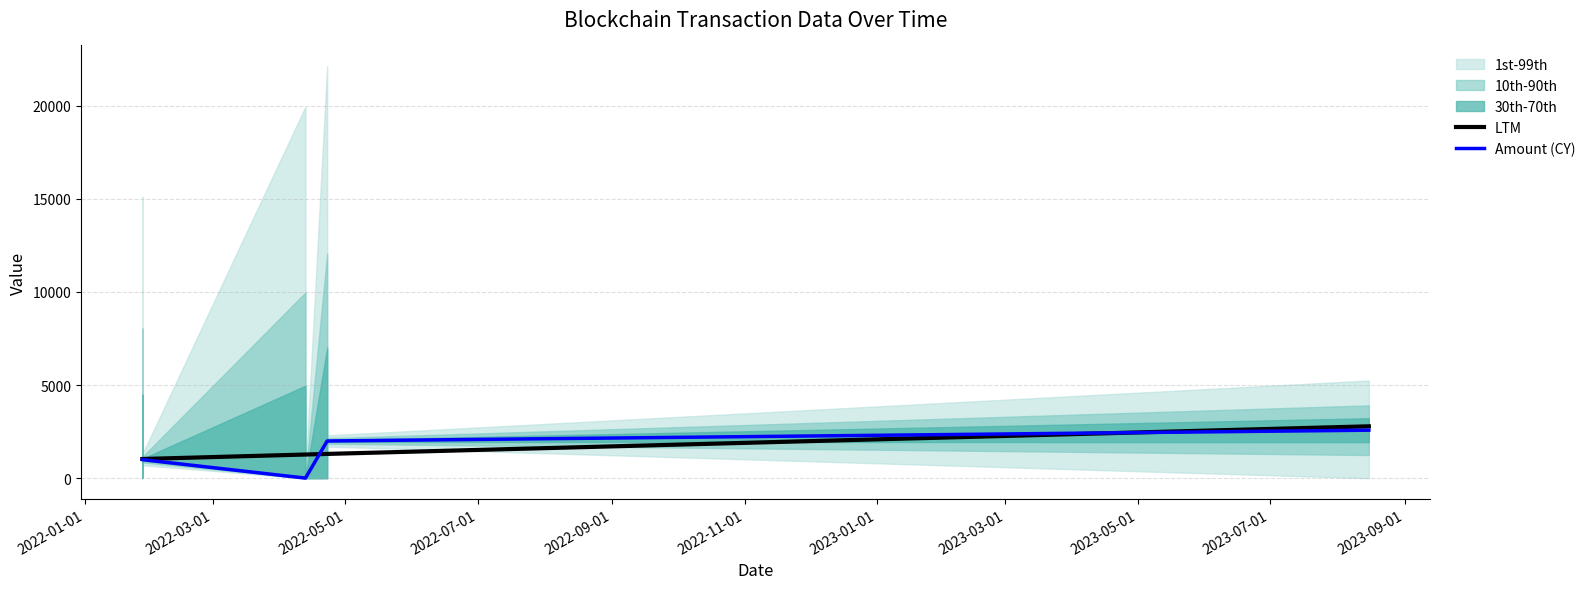

How many intersections are there between LTM and Amount (CY)?

2